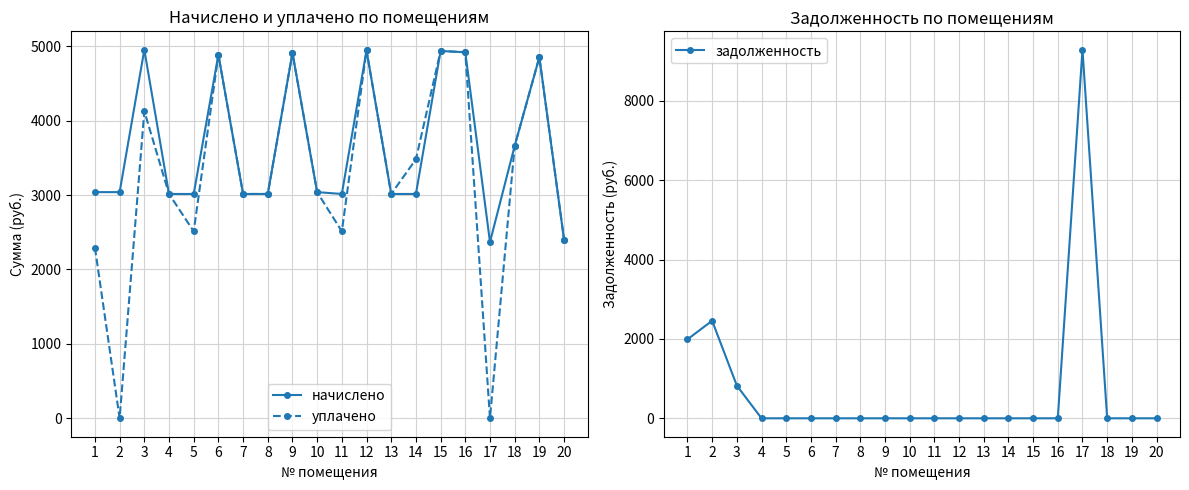

What is the sum of the уплачено values at 3 and 11?

6637.8